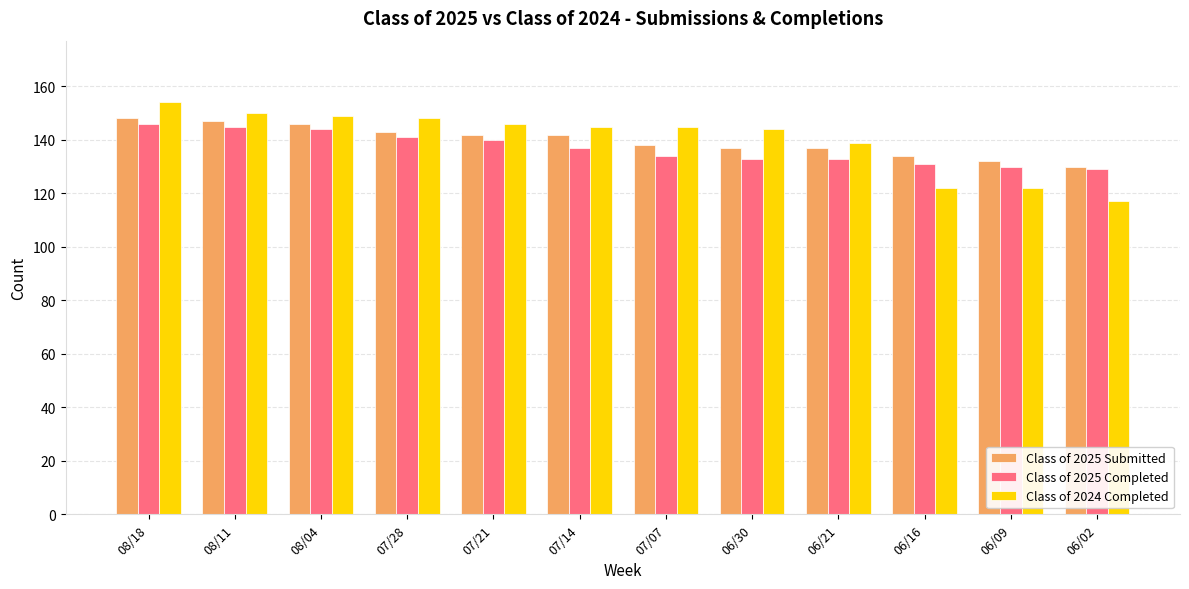

What is the smallest value displayed?

117